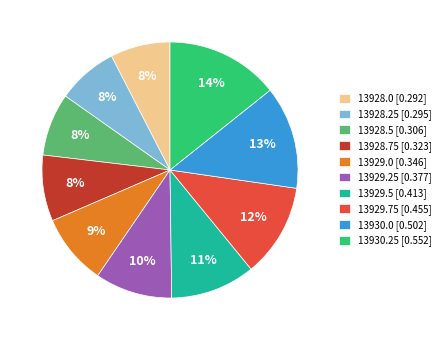

What percentage is the 13929.0 [0.346] slice, to the nearest percent?

9%